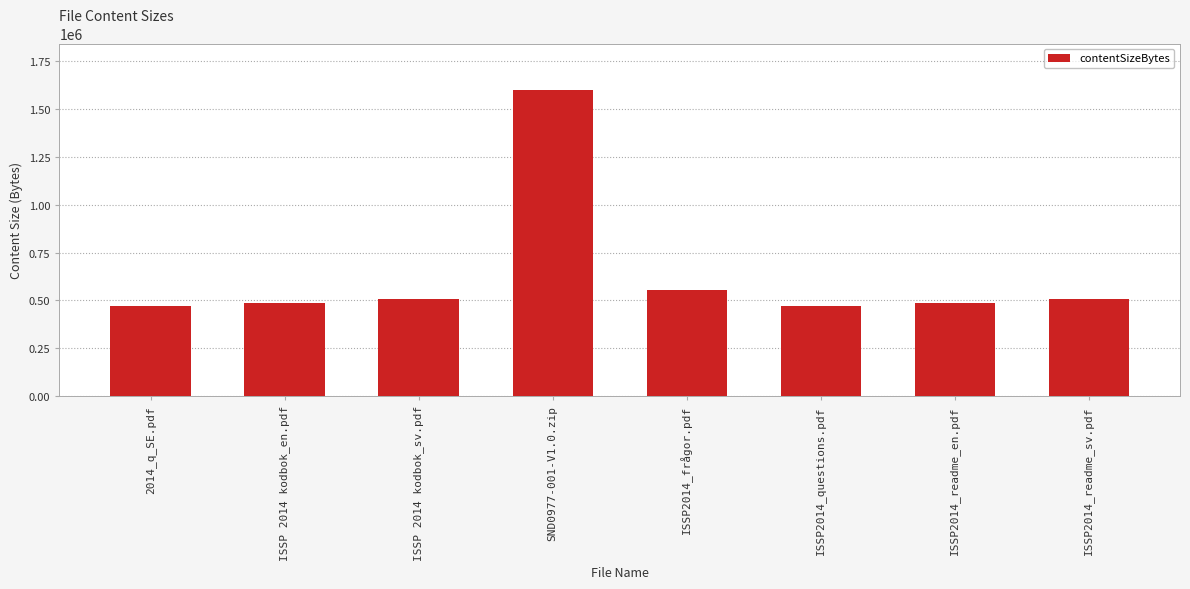

What is the change in value from 2014_q_SE.pdf to SND0977-001-V1.0.zip?

+1128173